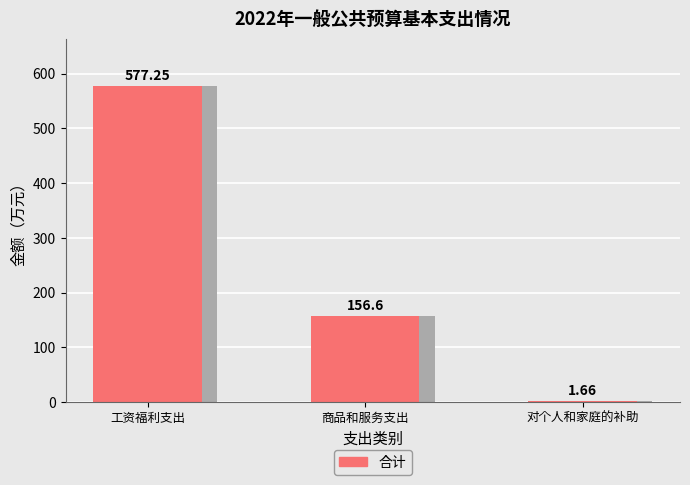

The value at 工资福利支出 is 577.2. True or false?

True